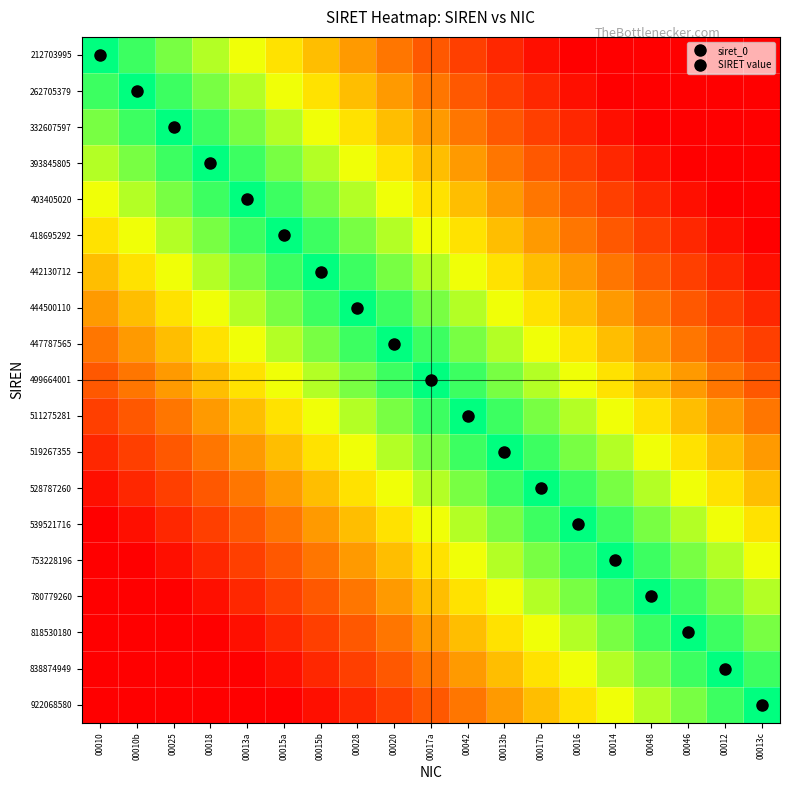

What is the greatest value displayed?

1.0